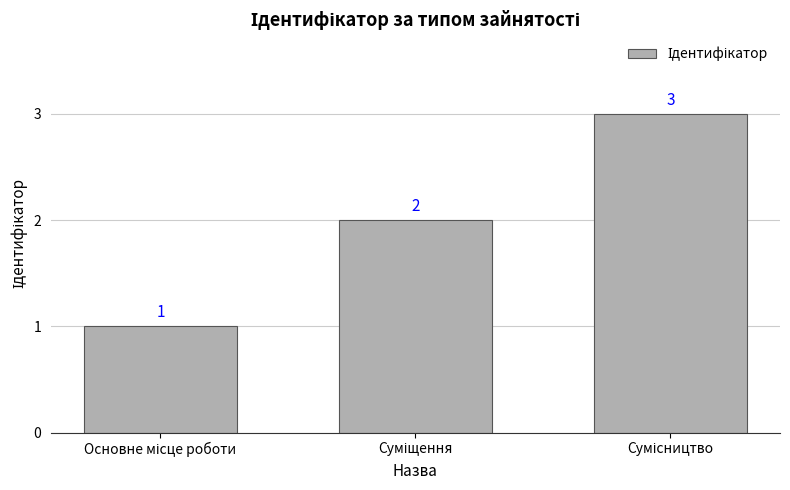

How many data points does each series have?

3